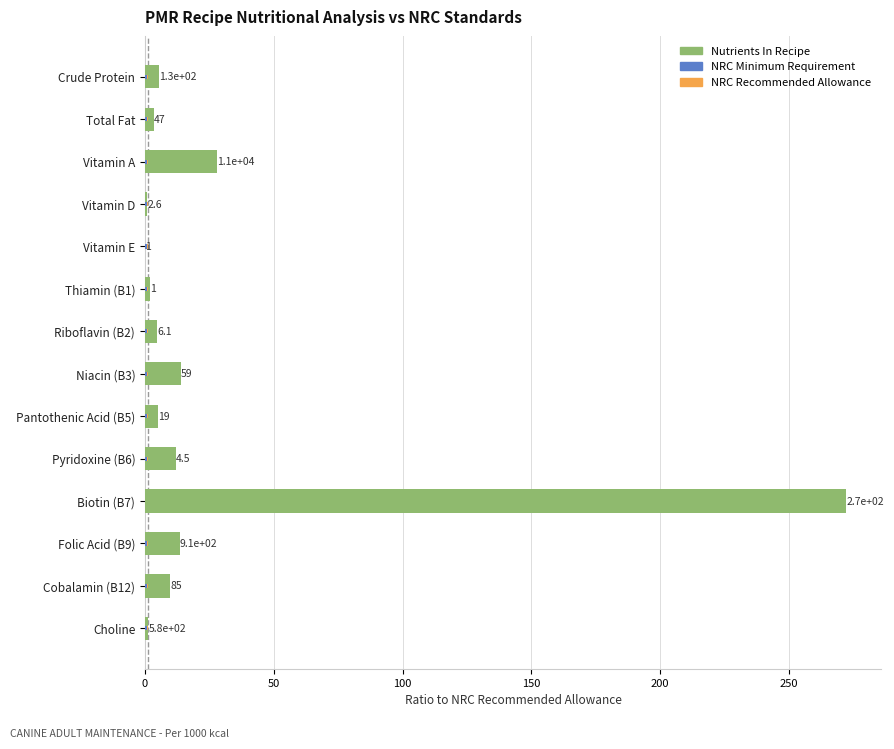

Which series has the widest spread of values?

Nutrients In Recipe